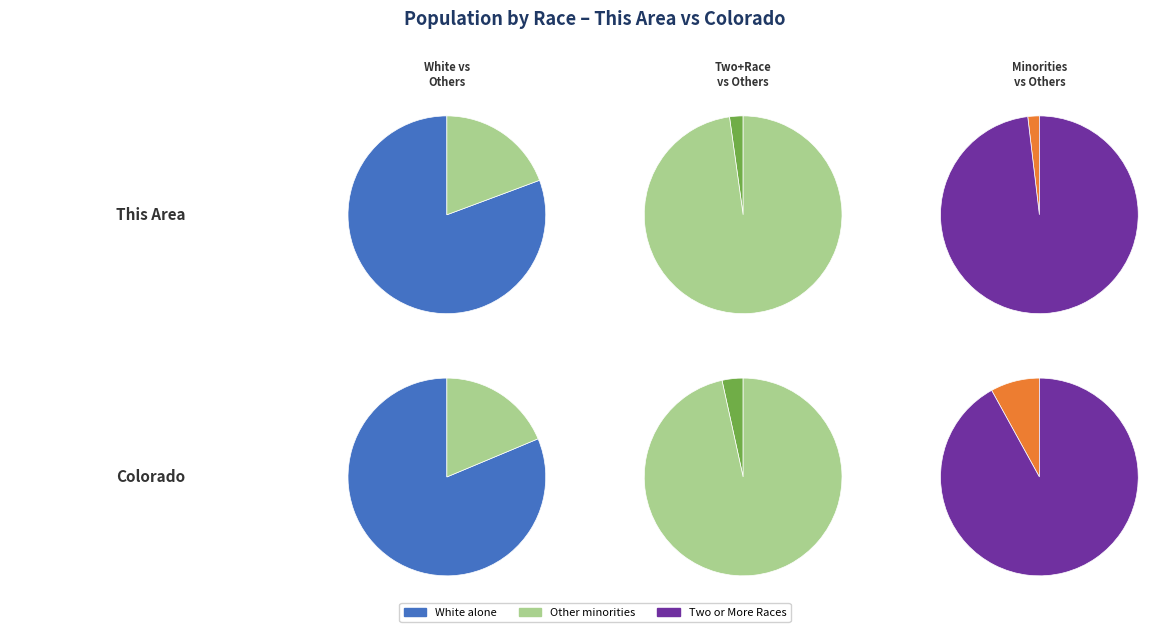

Is Asian alone the majority of the pie?

No